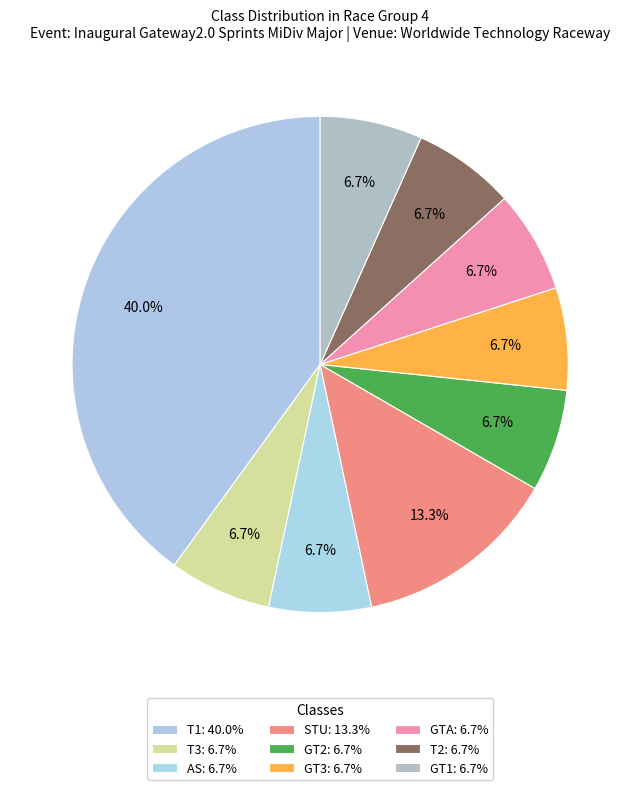

To the nearest percent, what is the difference between the largest and smallest slice percentages?

33%